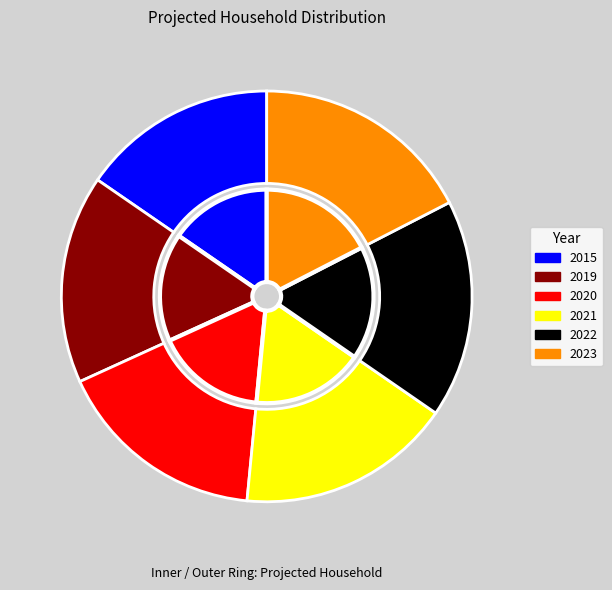

Rank the categories by value from lowest to highest.

2015, 2019, 2020, 2021, 2022, 2023